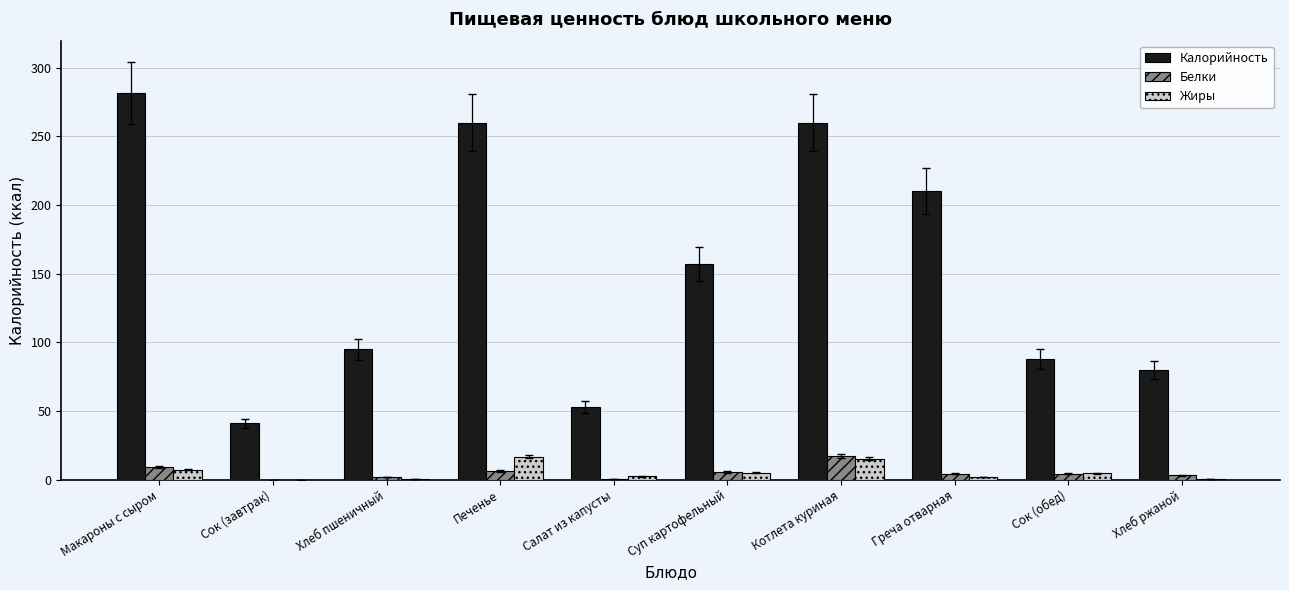

Is it true that Жиры equals 5.2 at Суп картофельный?

True